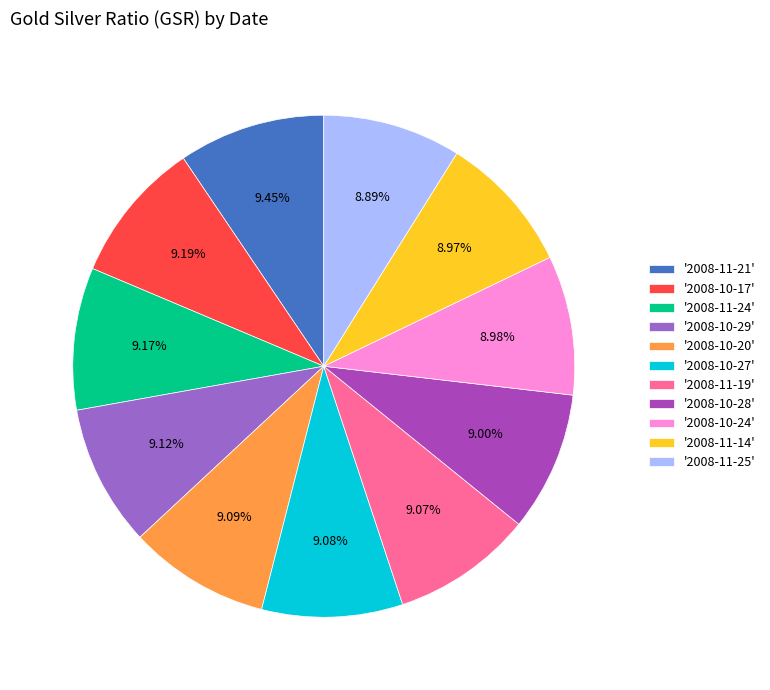

Count the number of slices in the pie.

11